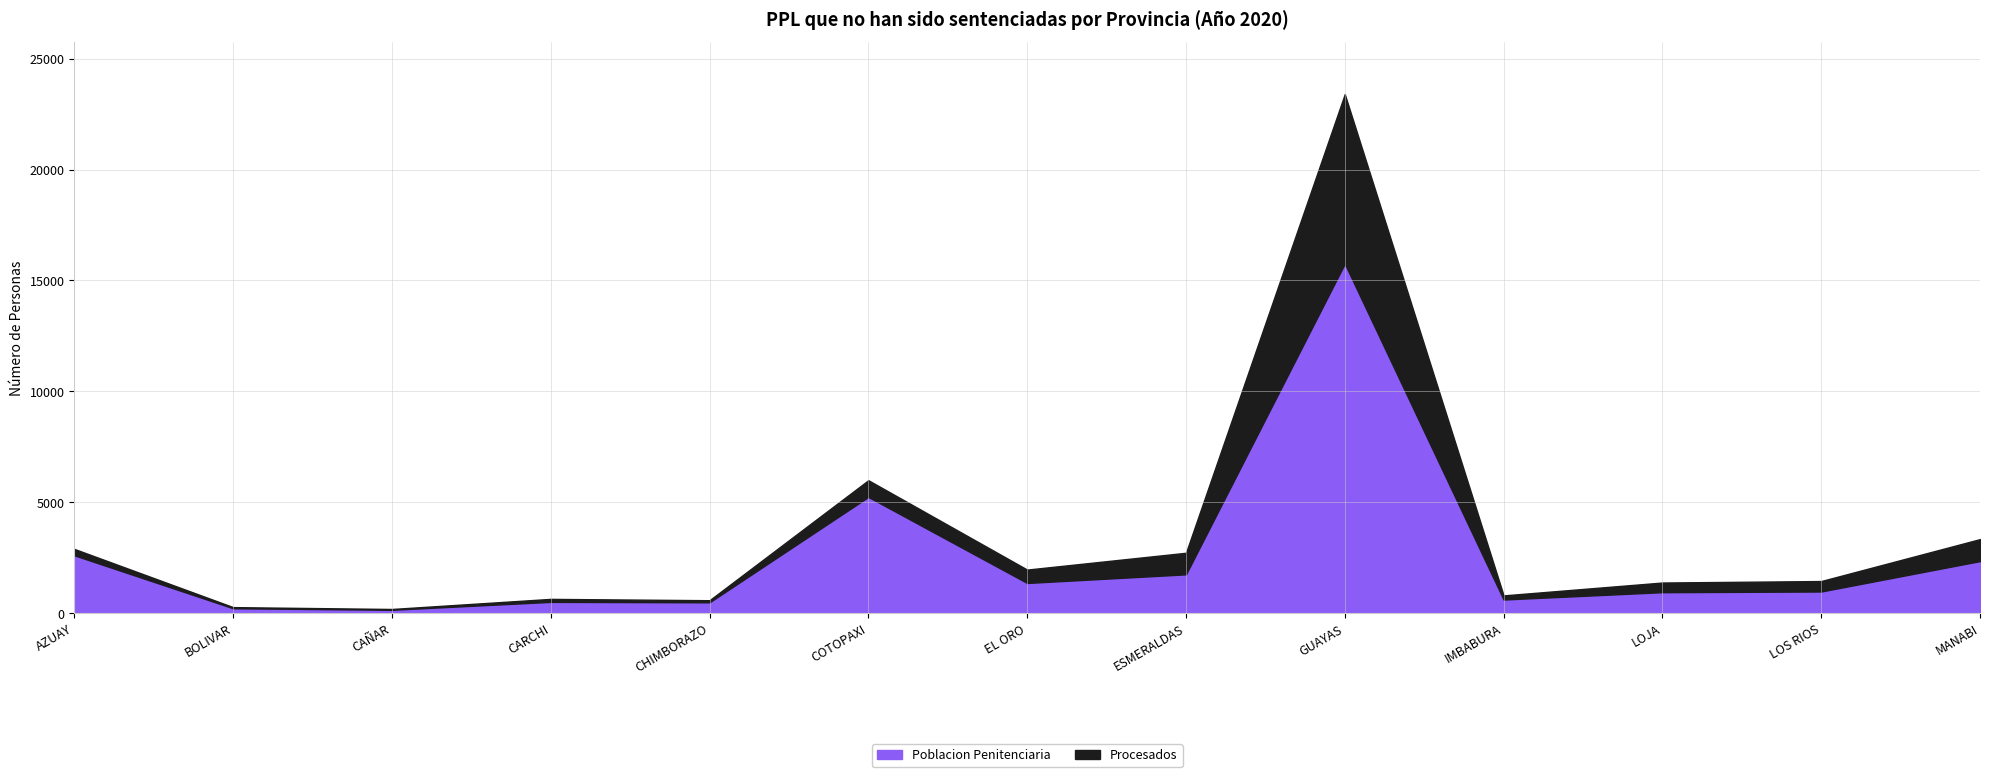

What is the minimum value shown in the chart?

36